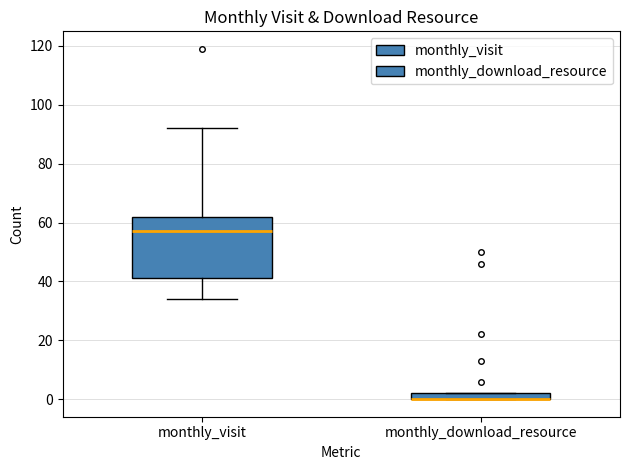

Comparing the boxes themselves (not the whiskers), which one is the tallest?

monthly_visit